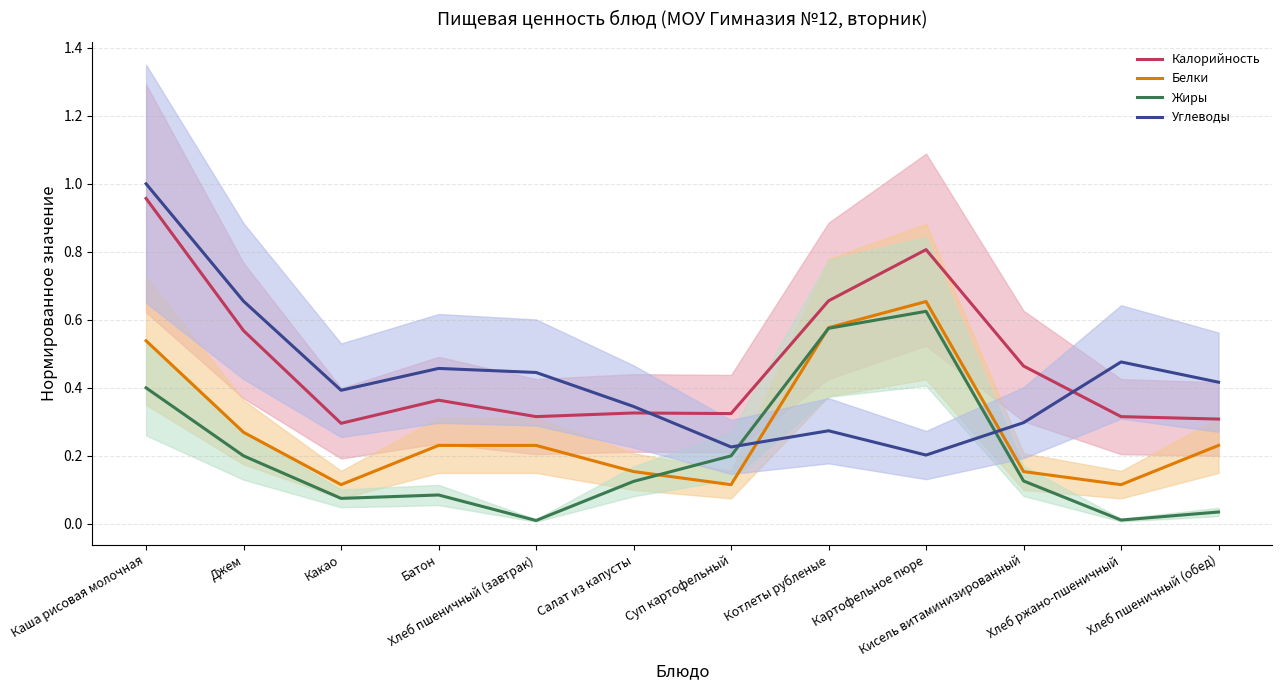

True or false: Жиры and Углеводы cross at least once.

True